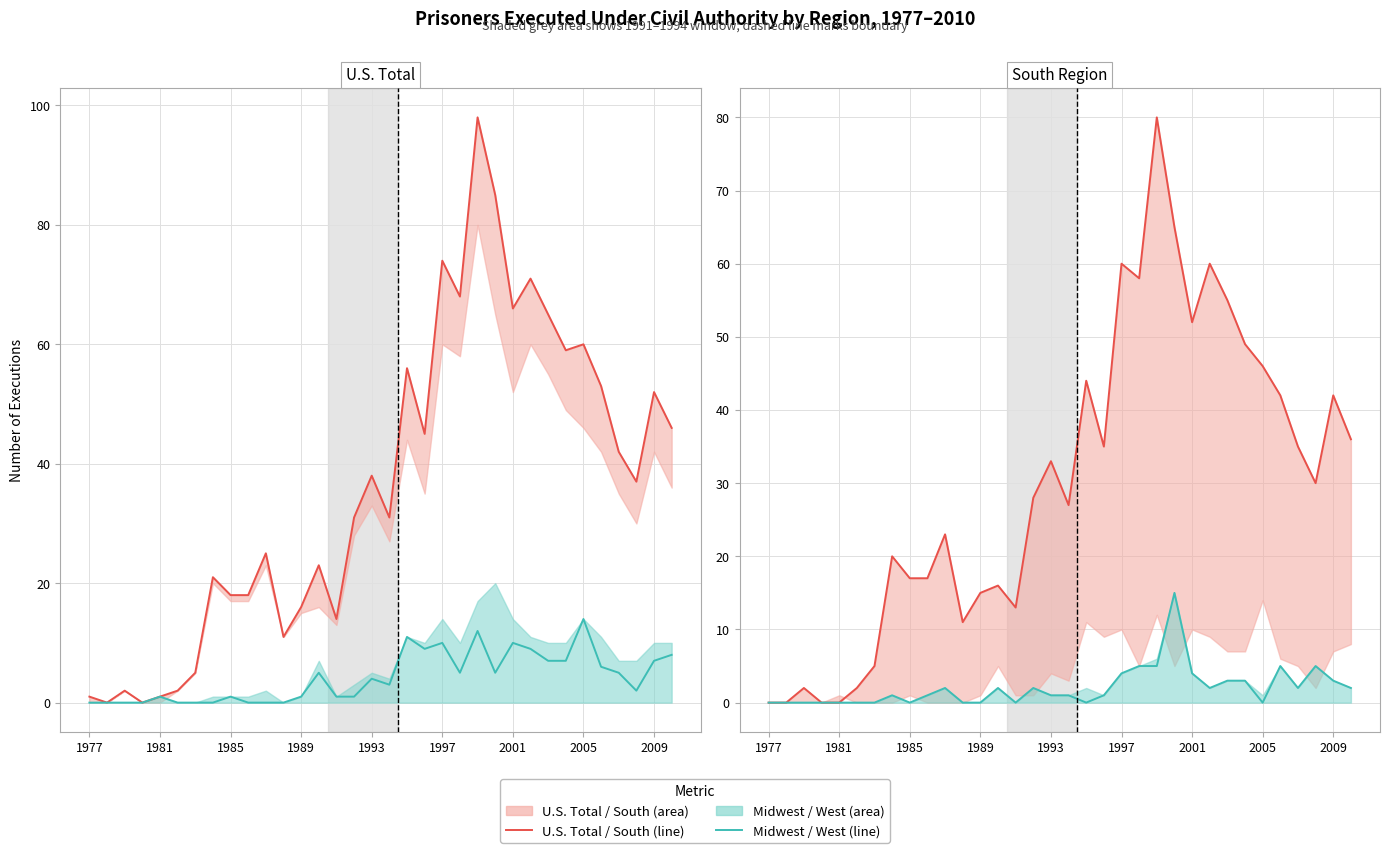

Reading left to right, what are all the values shown in this chart?

U.S. Total: 1	0	2	0	1	2	5	21	18	18	25	11	16	23	14	31	38	31	56	45	74	68	98	85	66	71	65	59	60	53	42	37	52	46
Midwest: 0	0	0	0	1	0	0	0	1	0	0	0	1	5	1	1	4	3	11	9	10	5	12	5	10	9	7	7	14	6	5	2	7	8
South: 0	0	2	0	0	2	5	20	17	17	23	11	15	16	13	28	33	27	44	35	60	58	80	65	52	60	55	49	46	42	35	30	42	36
West: 0	0	0	0	0	0	0	1	0	1	2	0	0	2	0	2	1	1	0	1	4	5	5	15	4	2	3	3	0	5	2	5	3	2